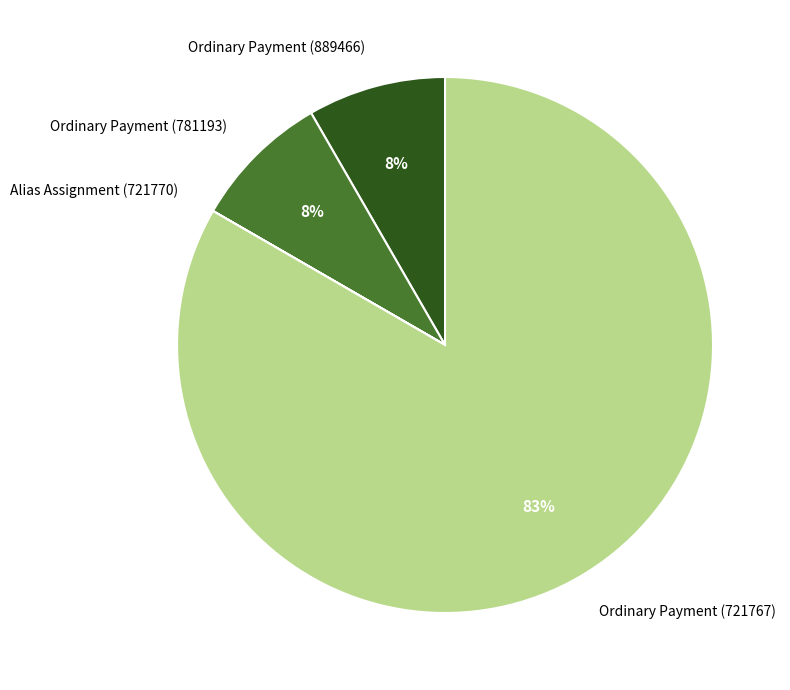

Is there a majority slice in this chart?

Yes